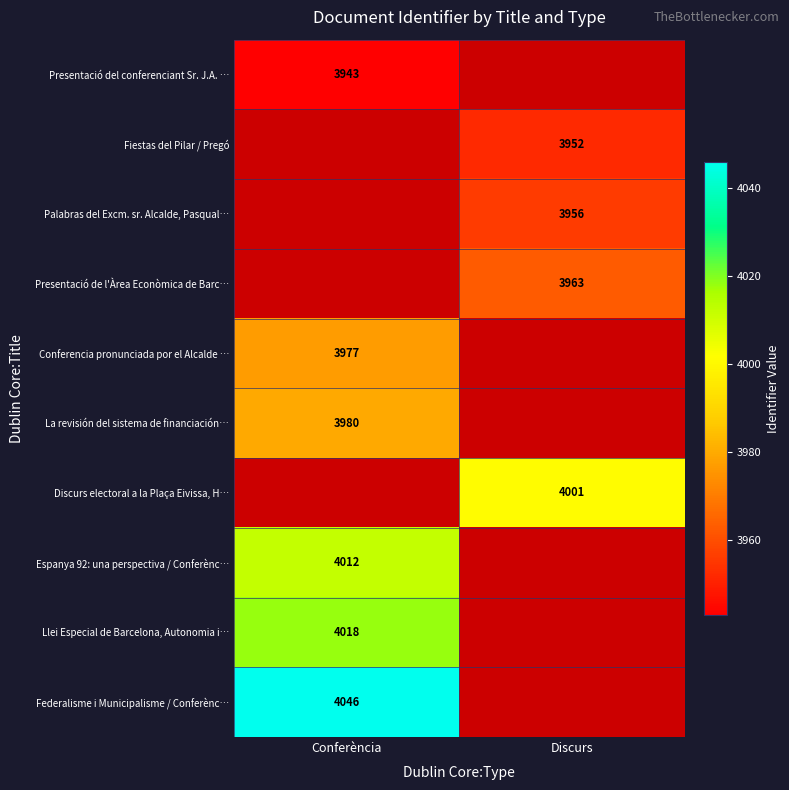

Between Discurs and Conferència, which is larger?

Conferència